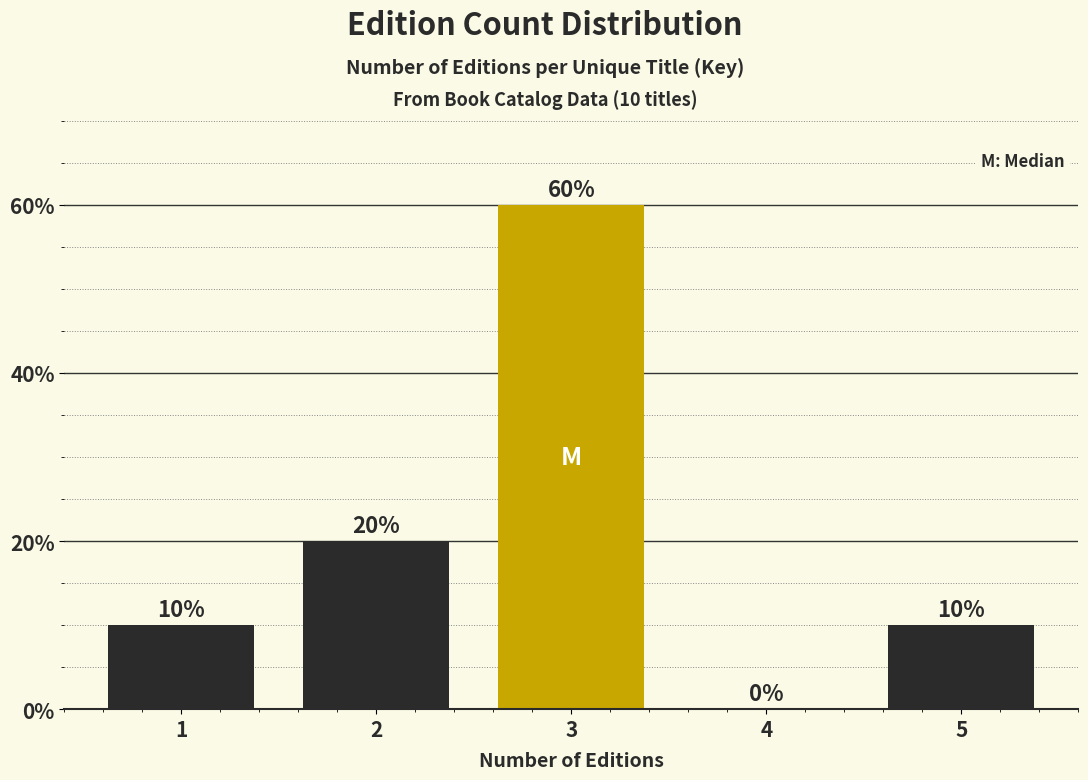

Reading left to right, list all the values displayed in this chart.

1=10	2=20	3=60	4=0	5=10